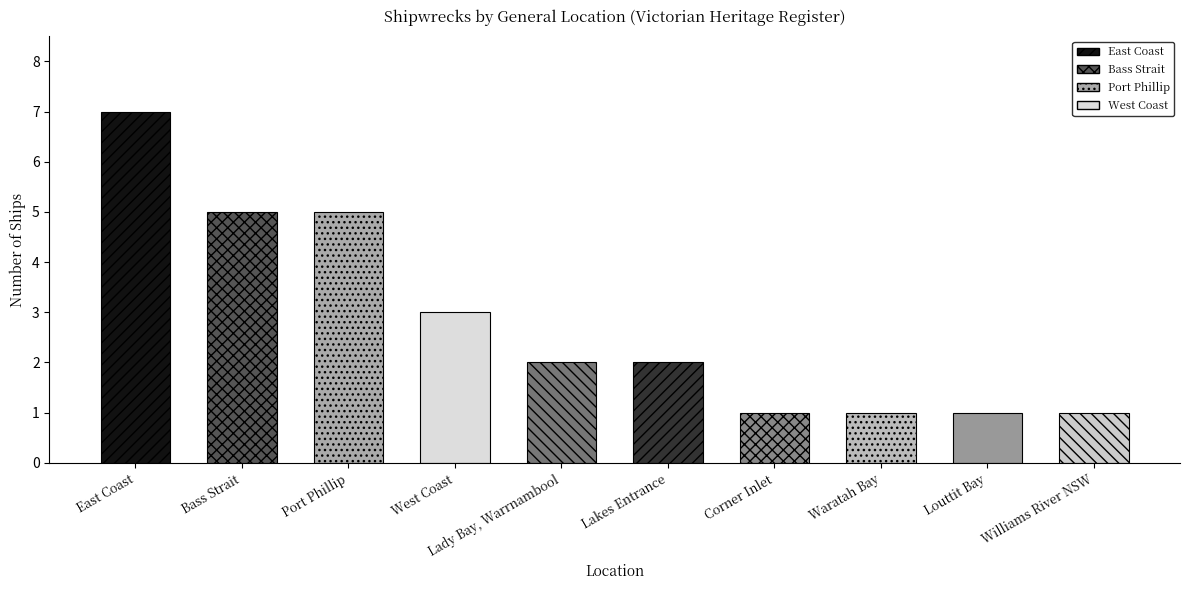

Count the number of categories in the chart.

10